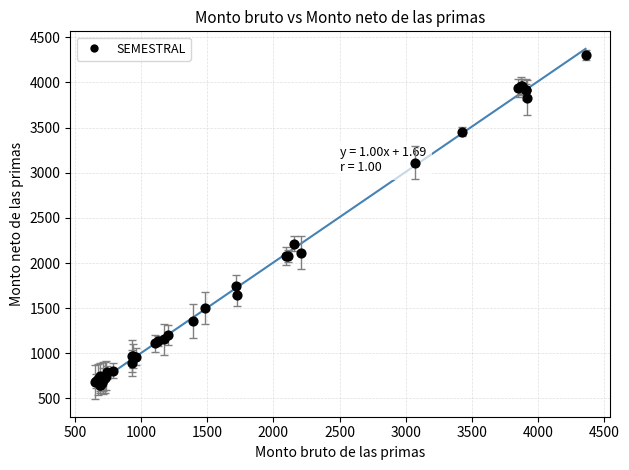

What Y value in the scatter plot is closest to 2475?

2215.4